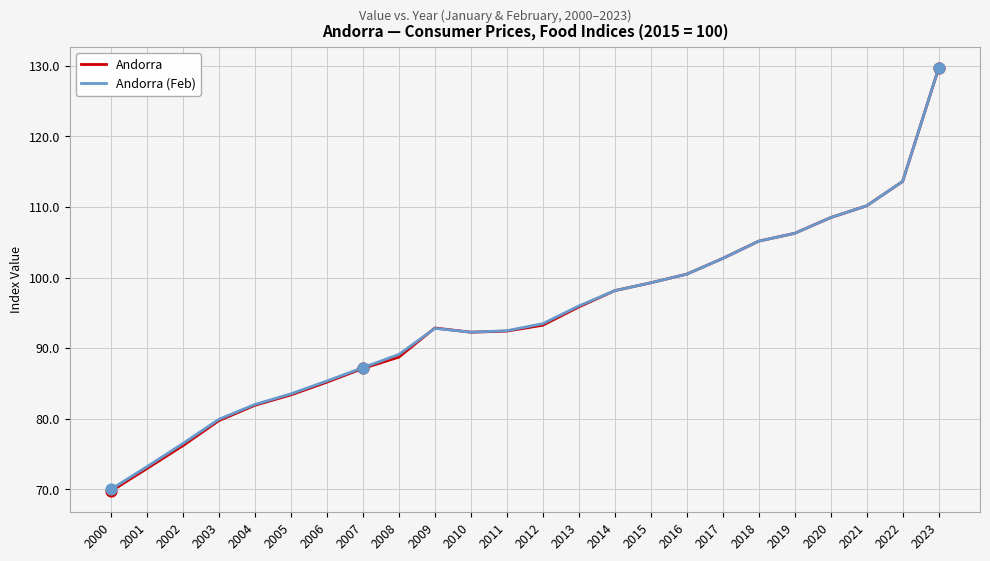

At which category is the sum across all series the highest?

2023